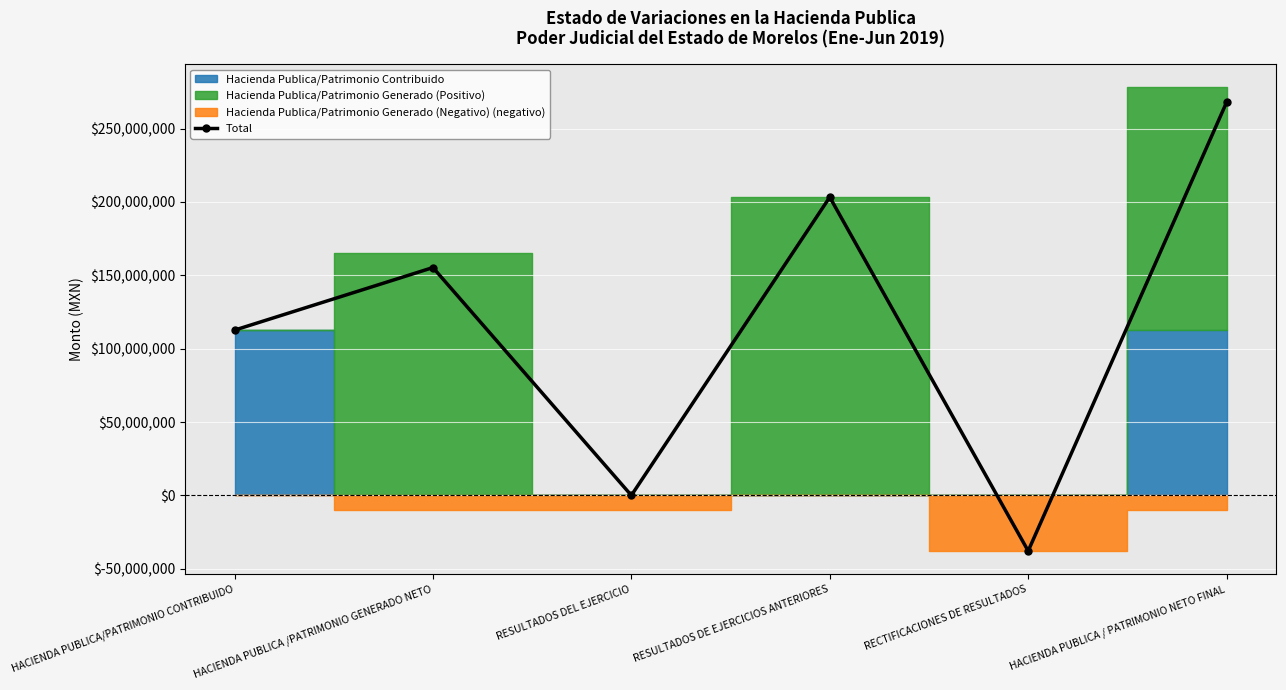

Reading right to left, transcribe all the data shown in this chart.

267962858.0	-37873478.1	203298810.2	0.0	155309453.4	112653404.6